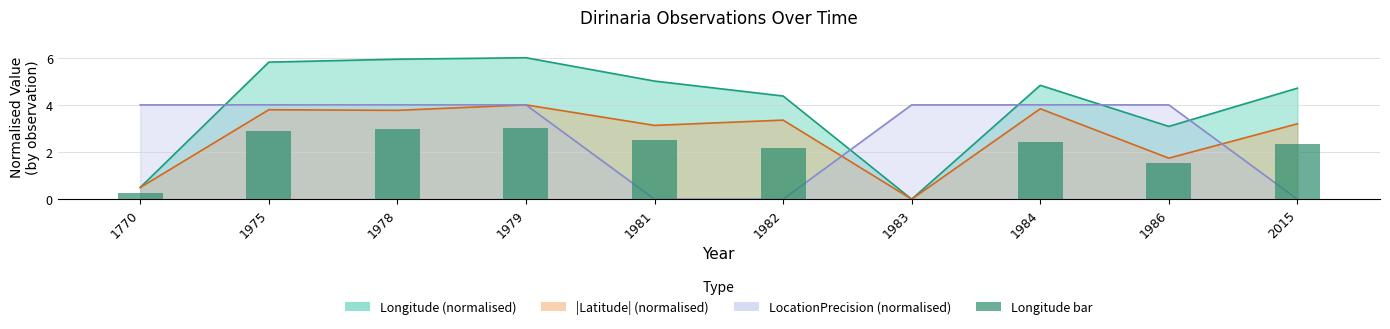

Rank the categories by value from lowest to highest.

1983, 1770, 1986, 1982, 2015, 1984, 1981, 1975, 1978, 1979